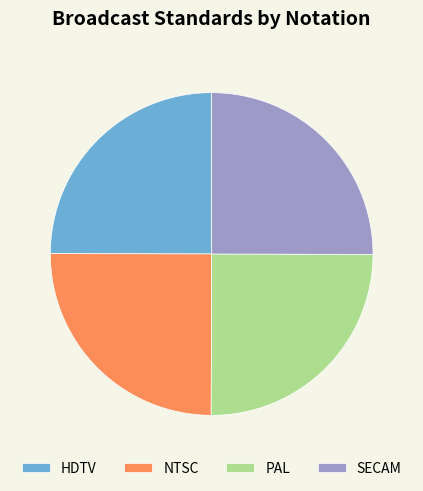

What is the ratio of the value at PAL to the value at HDTV?

1.0